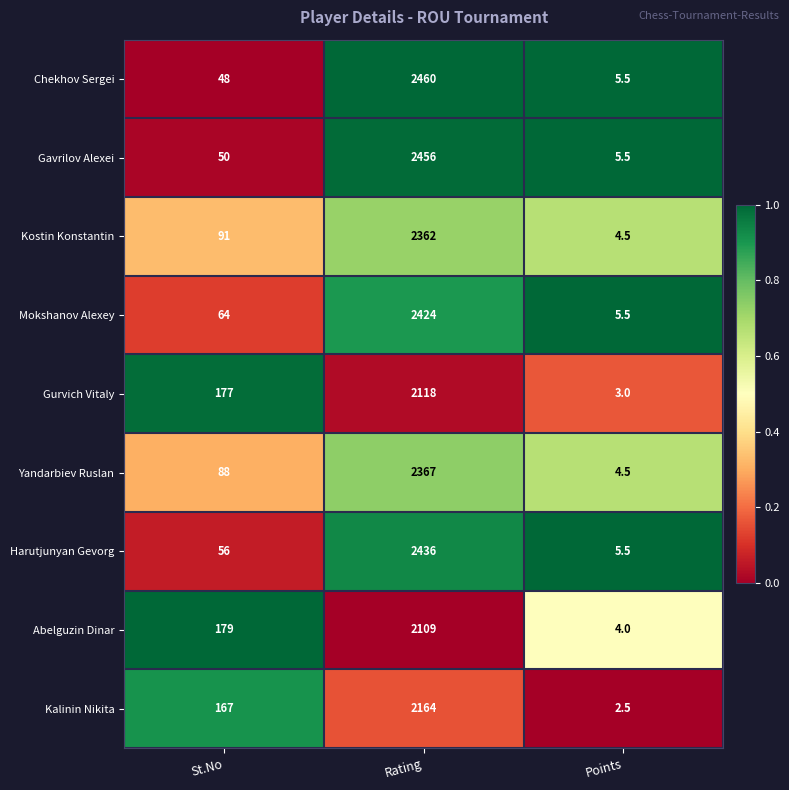

What is the difference between the highest and lowest values at Rating?

351.0